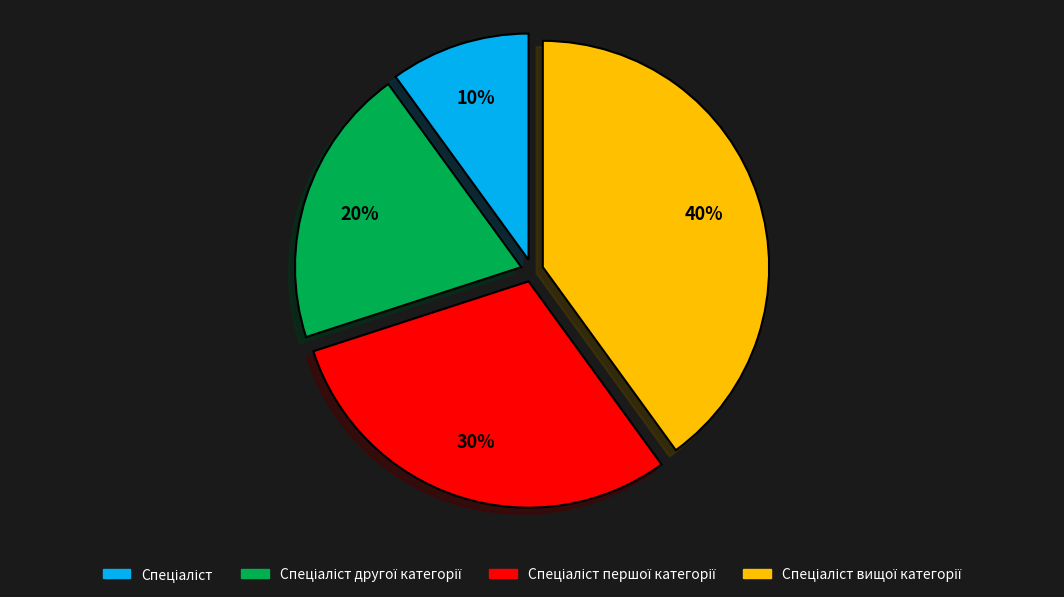

Is there a majority slice in this chart?

No